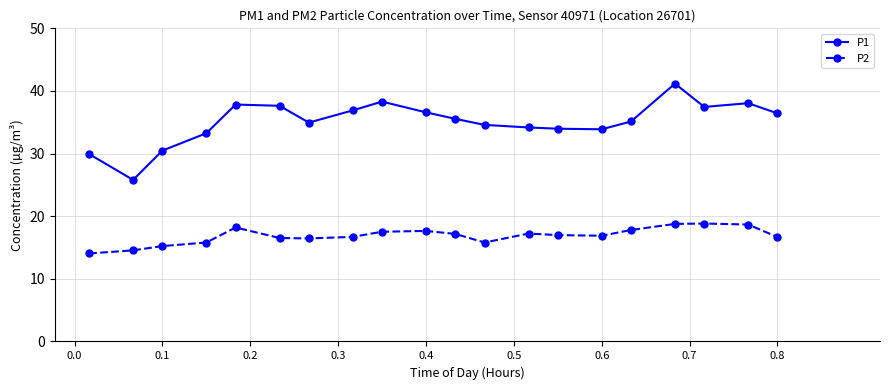

Does the chart have visible grid lines?

Yes